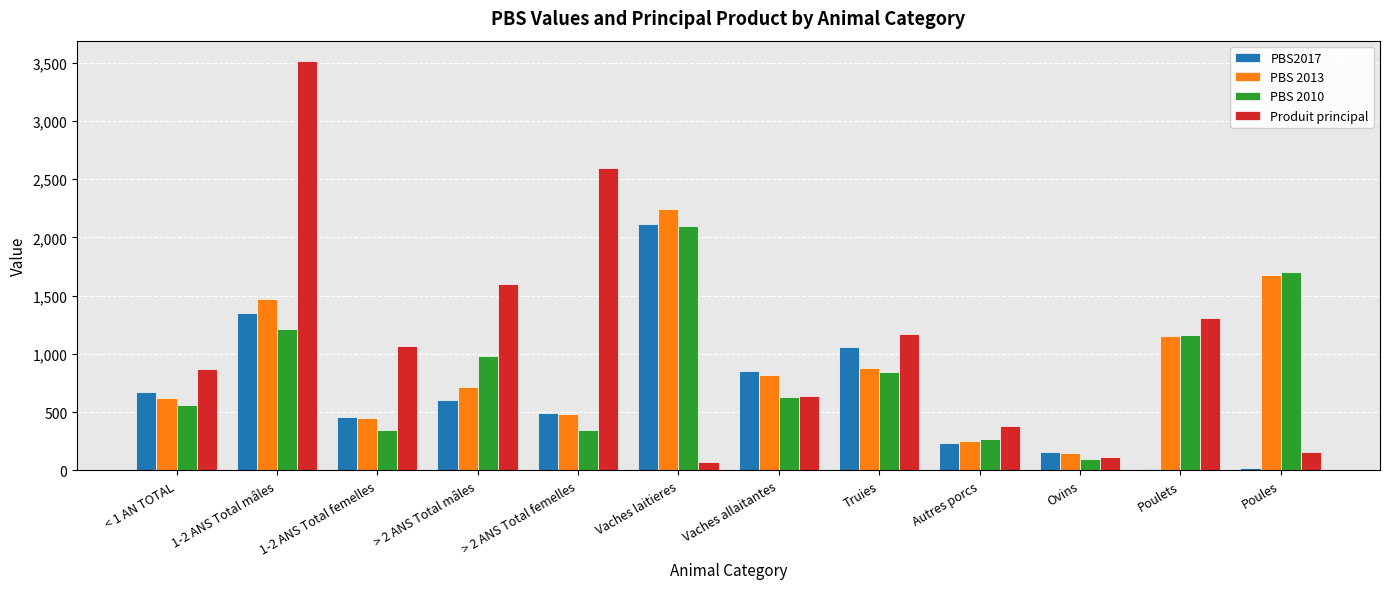

Which category has the highest value in the Produit principal series?

1-2 ANS Total mâles